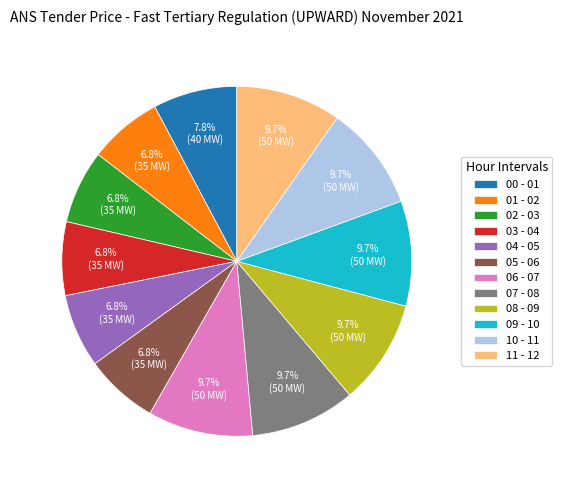

Is 10 - 11 the majority of the pie?

No